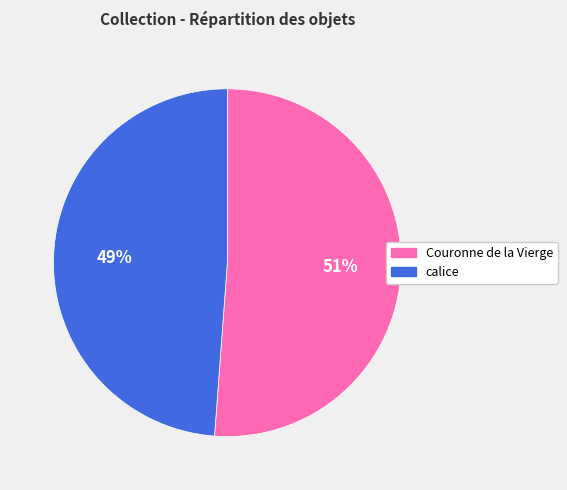

Is it true that calice is 63% of the pie?

False